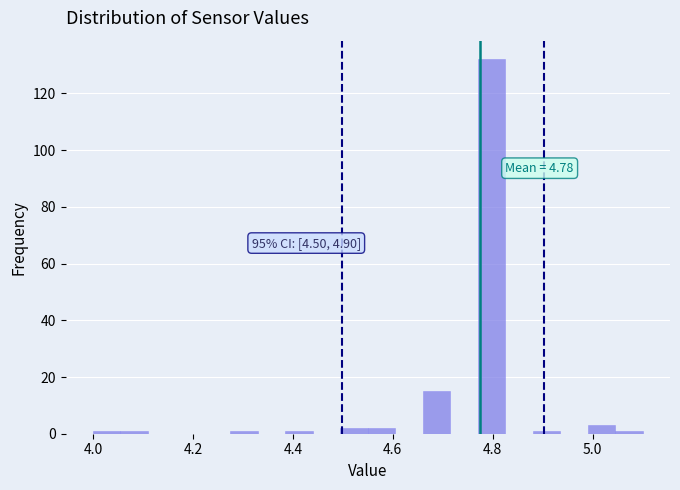

Read against the x-axis, roughly where is the centre of the tallest bar?

4.80